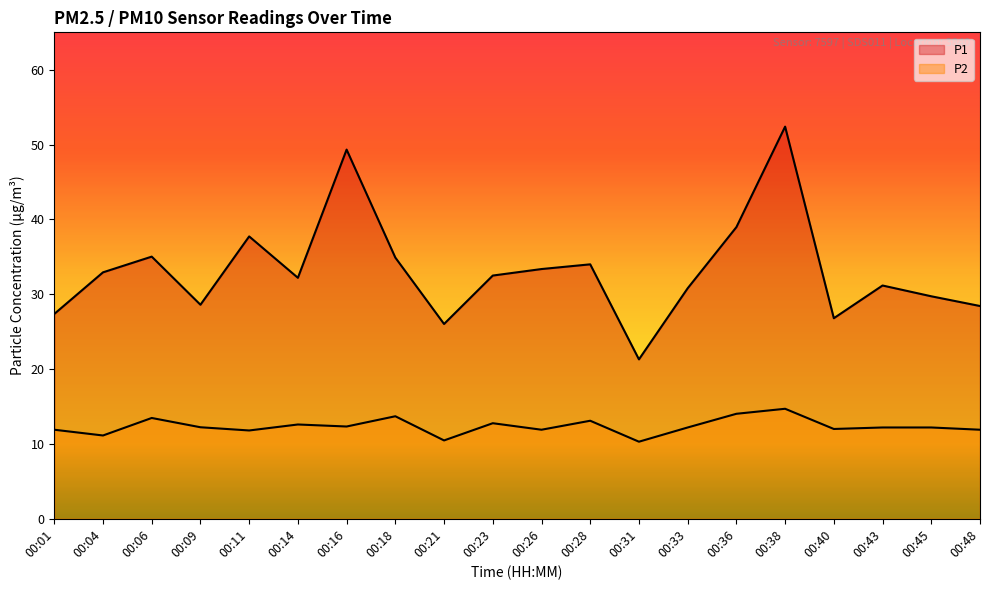

Reading left to right, transcribe all the data shown in this chart.

P1: 00:01=27.4	00:04=32.9	00:06=35.0	00:09=28.6	00:11=37.7	00:14=32.2	00:16=49.3	00:18=34.9	00:21=26.0	00:23=32.5	00:26=33.4	00:28=34.0	00:31=21.3	00:33=30.8	00:36=39.0	00:38=52.4	00:40=26.8	00:43=31.2	00:45=29.7	00:48=28.4
P2: 00:01=11.9	00:04=11.1	00:06=13.5	00:09=12.2	00:11=11.8	00:14=12.6	00:16=12.3	00:18=13.7	00:21=10.5	00:23=12.8	00:26=11.9	00:28=13.1	00:31=10.3	00:33=12.2	00:36=14.0	00:38=14.7	00:40=12.0	00:43=12.2	00:45=12.2	00:48=11.9